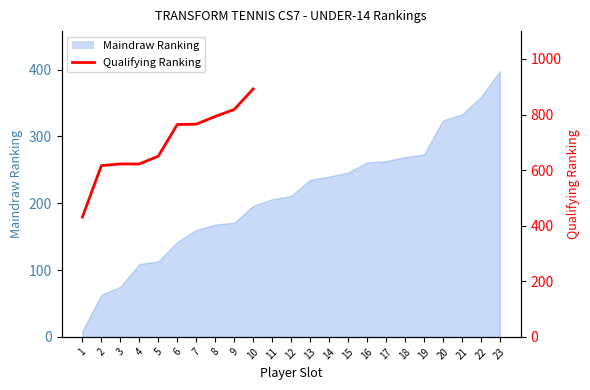

Is it true that the value at 8 is 793.0?

True